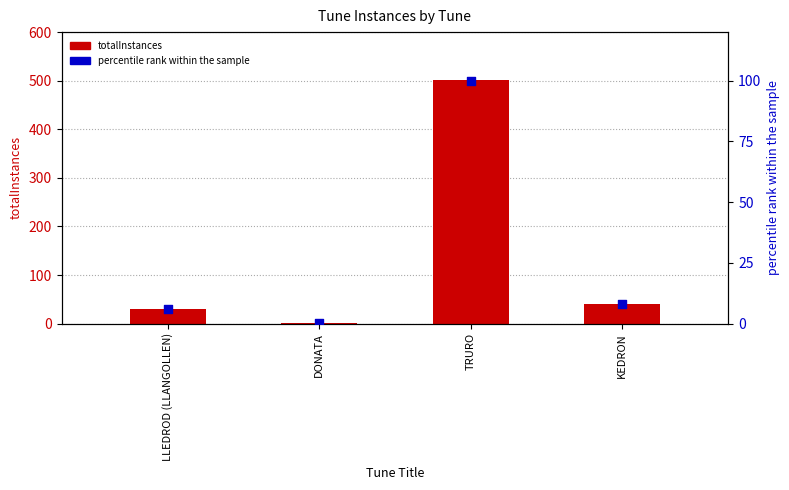

What are all the series names shown in the legend?

totalInstances, percentile rank